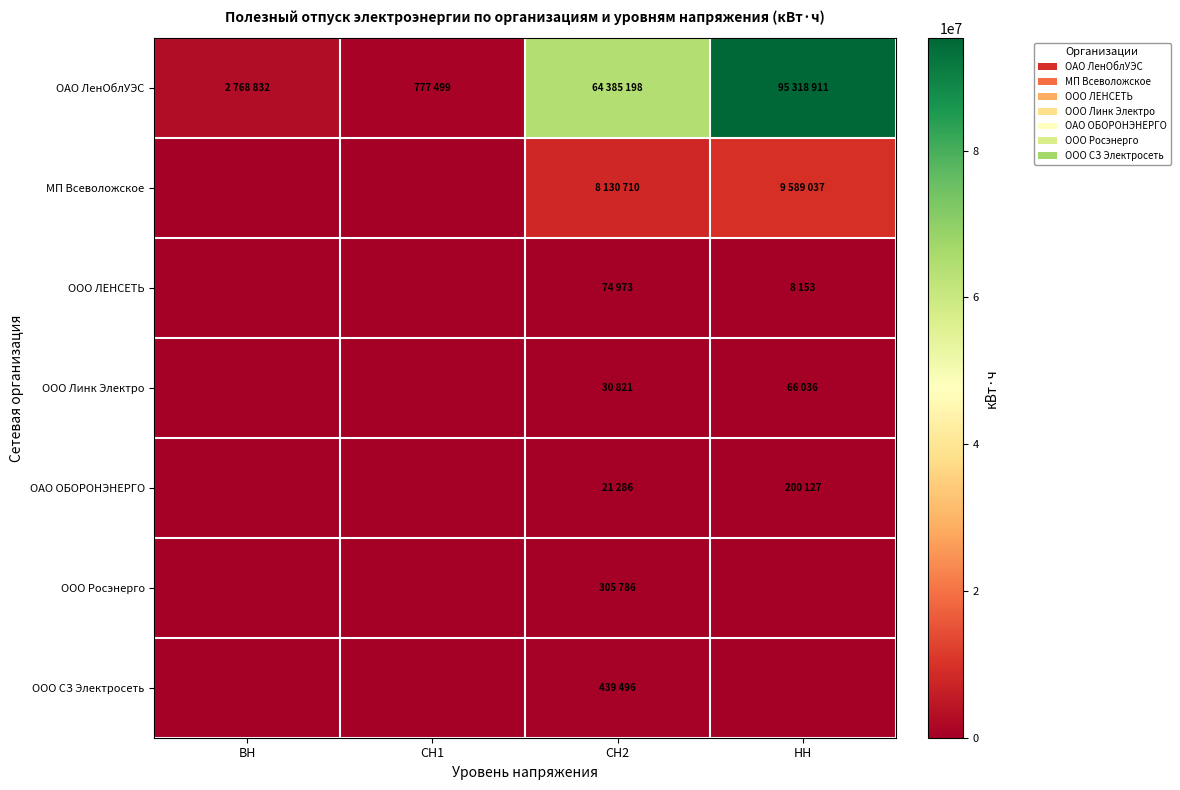

At how many categories does at least one series exceed 84089969?

1